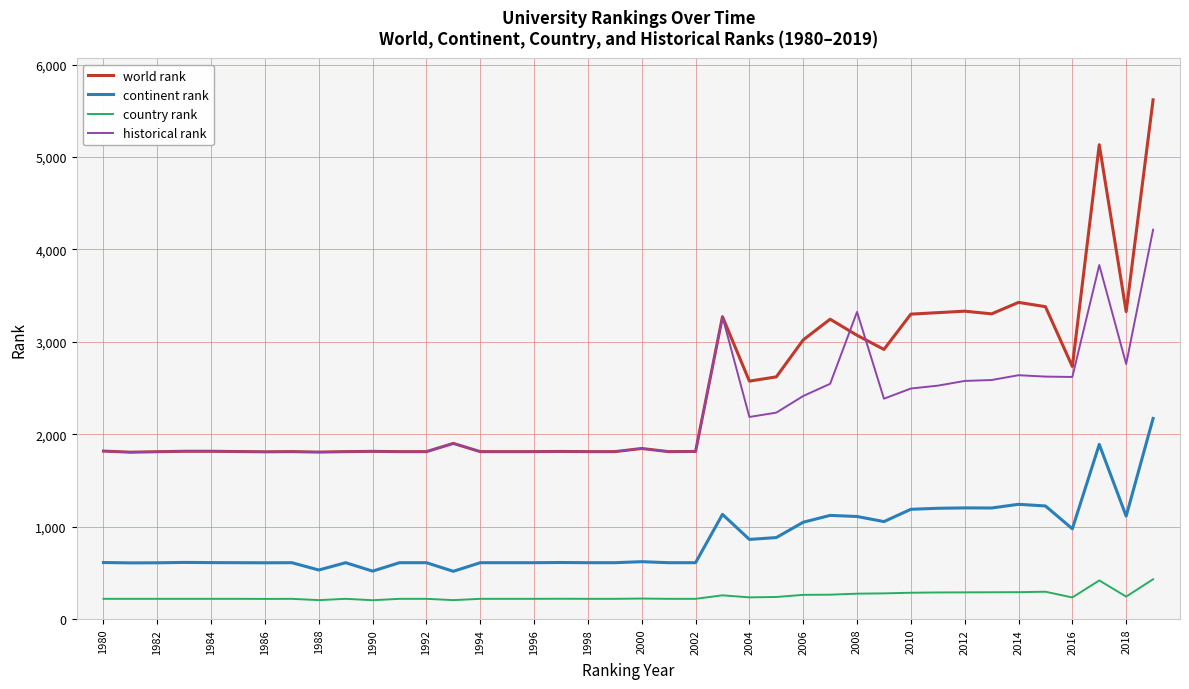

Which series has the largest total across all categories?

world rank